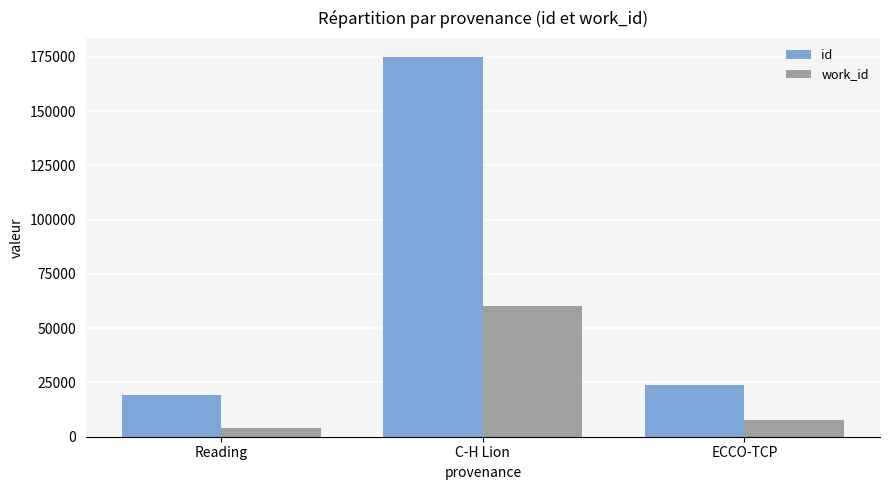

Is the value of work_id at Reading greater than the value of id at C-H Lion?

No